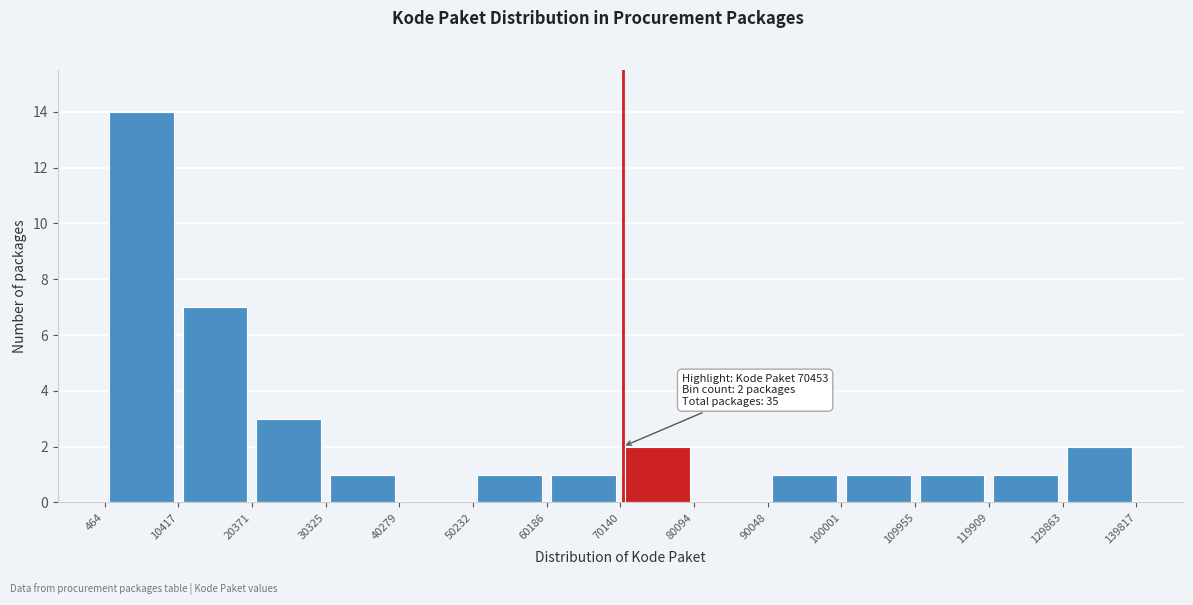

Over which range of the x-axis is the bar tallest?

464 to 10417